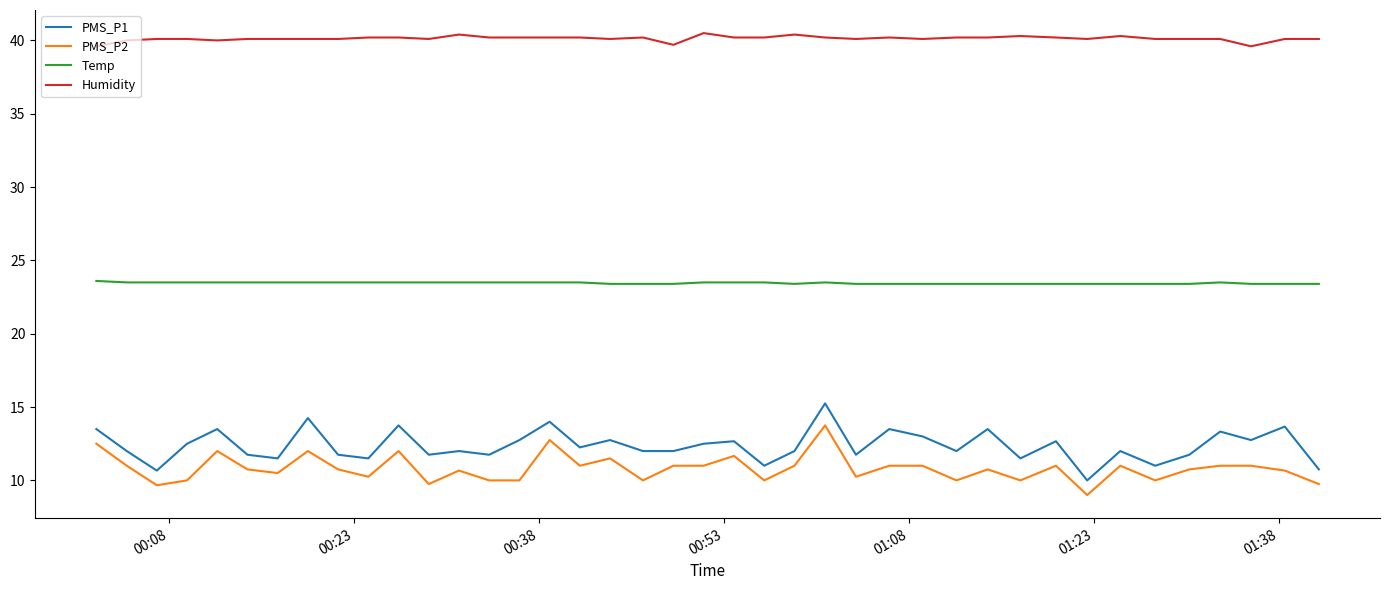

What is the difference between the maximum and minimum values in the Humidity series?

0.9